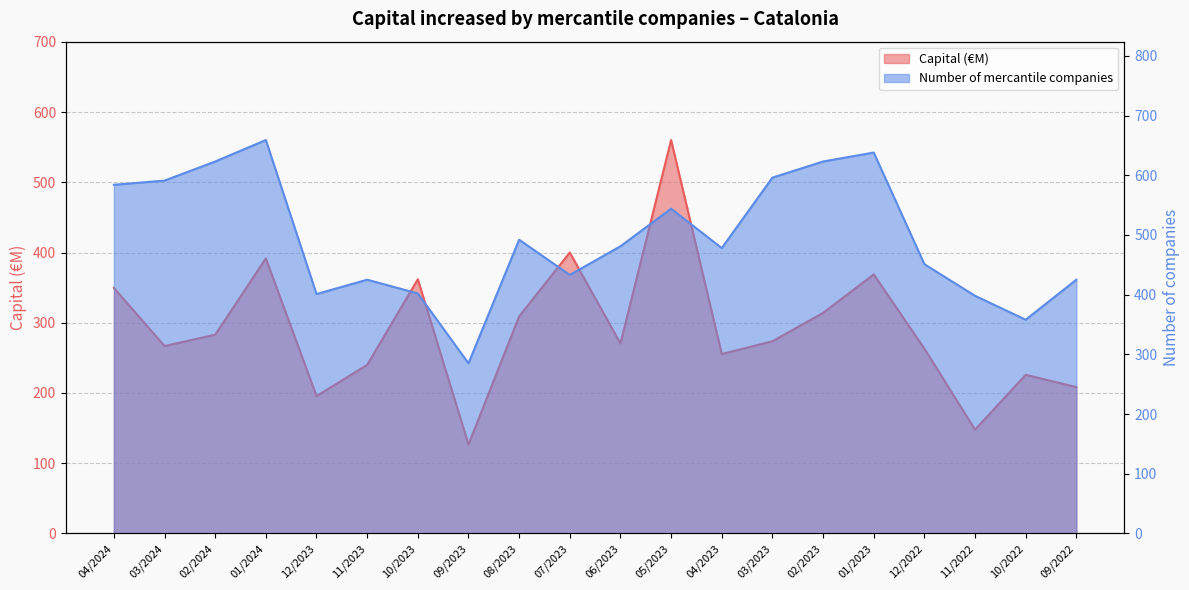

Which series has the largest total across all categories?

Number of mercantile companies